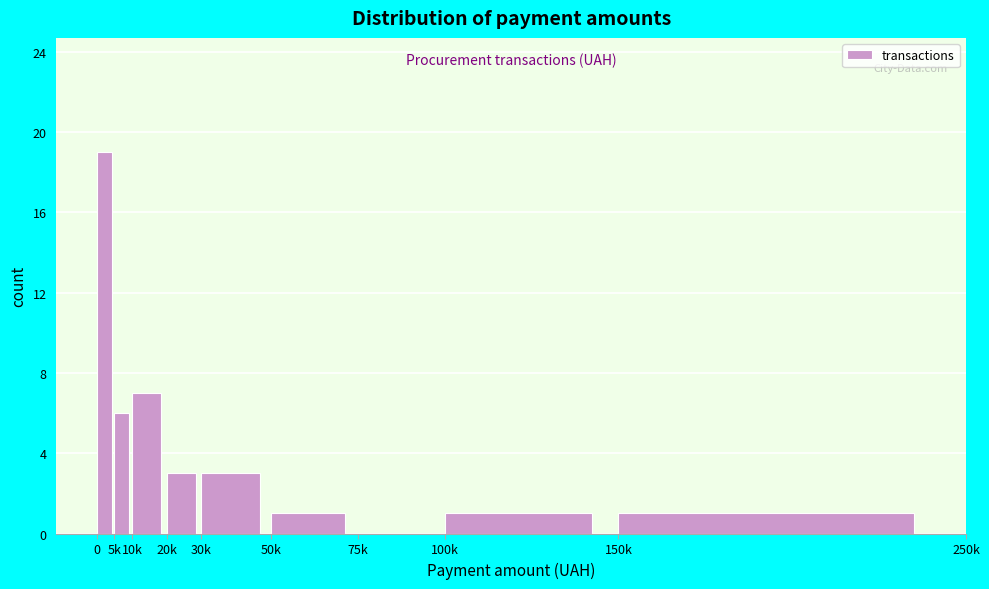

Reading left to right, transcribe all the data shown in this chart.

0=19	5k=6	10k=7	20k=3	30k=3	50k=1	75k=0	100k=1	150k=1